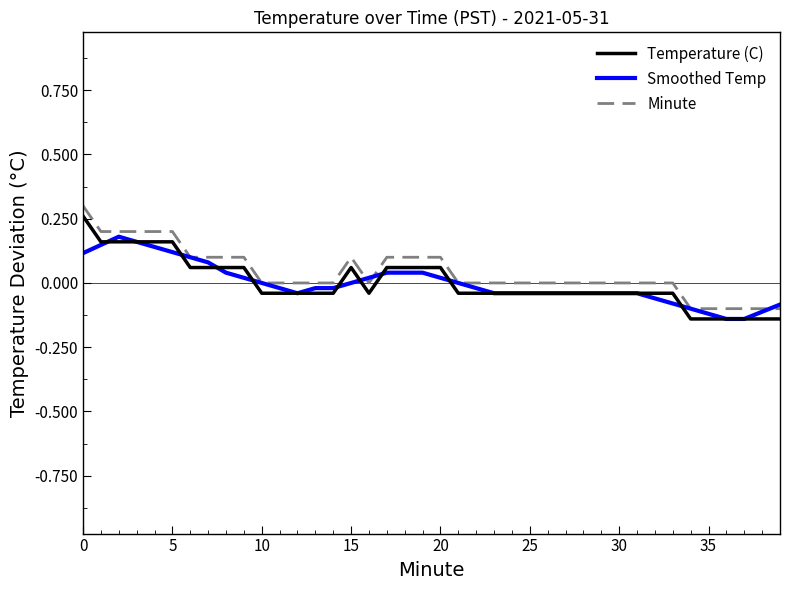

True or false: Minute and Temperature (C) cross at least once.

False